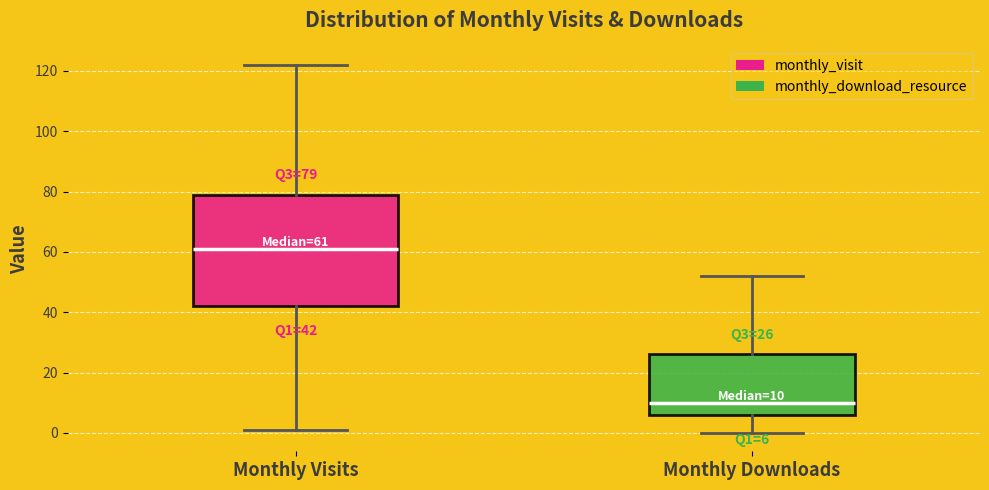

Which box's median line is the highest?

Monthly Visits